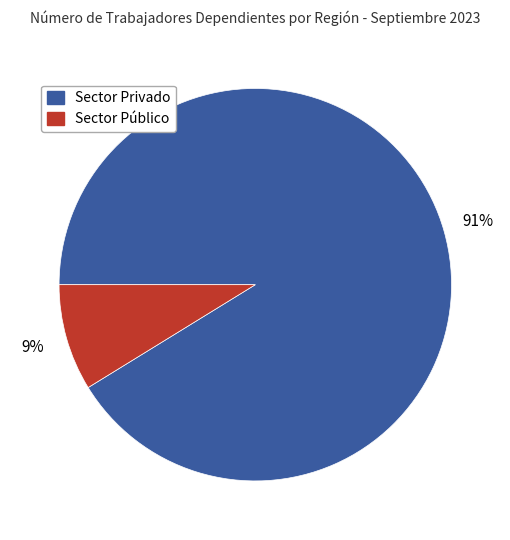

What percentage is the Sector Privado slice, to the nearest percent?

91%